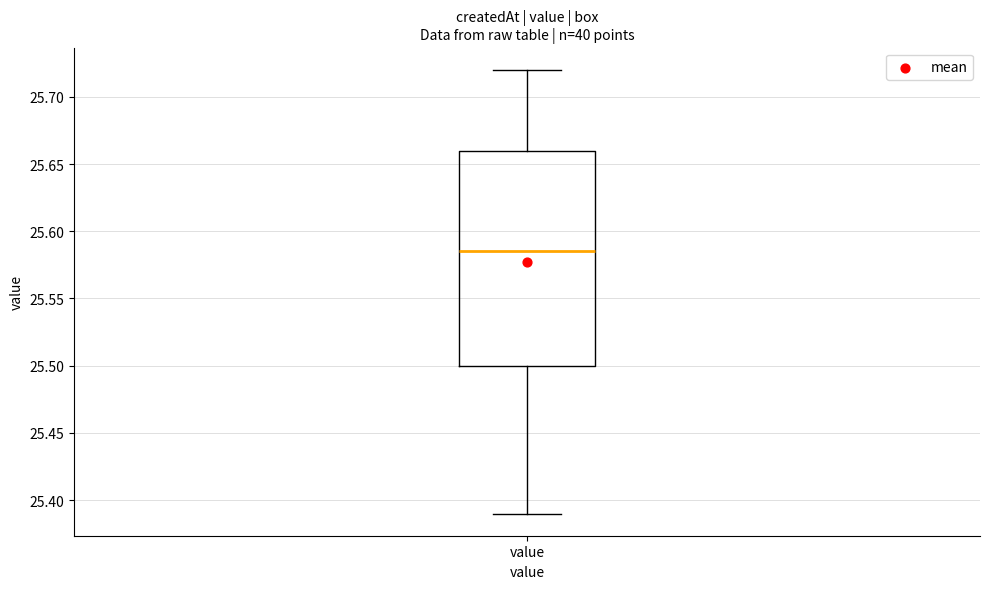

Read this box plot against the y-axis: the position of the median line, the range covered by the box, and the ends of both whiskers. The values are not printed on the chart, so give them approximately, as read against the axis.

median 25.585, box 25.500 to 25.660, whiskers 25.390 to 25.720